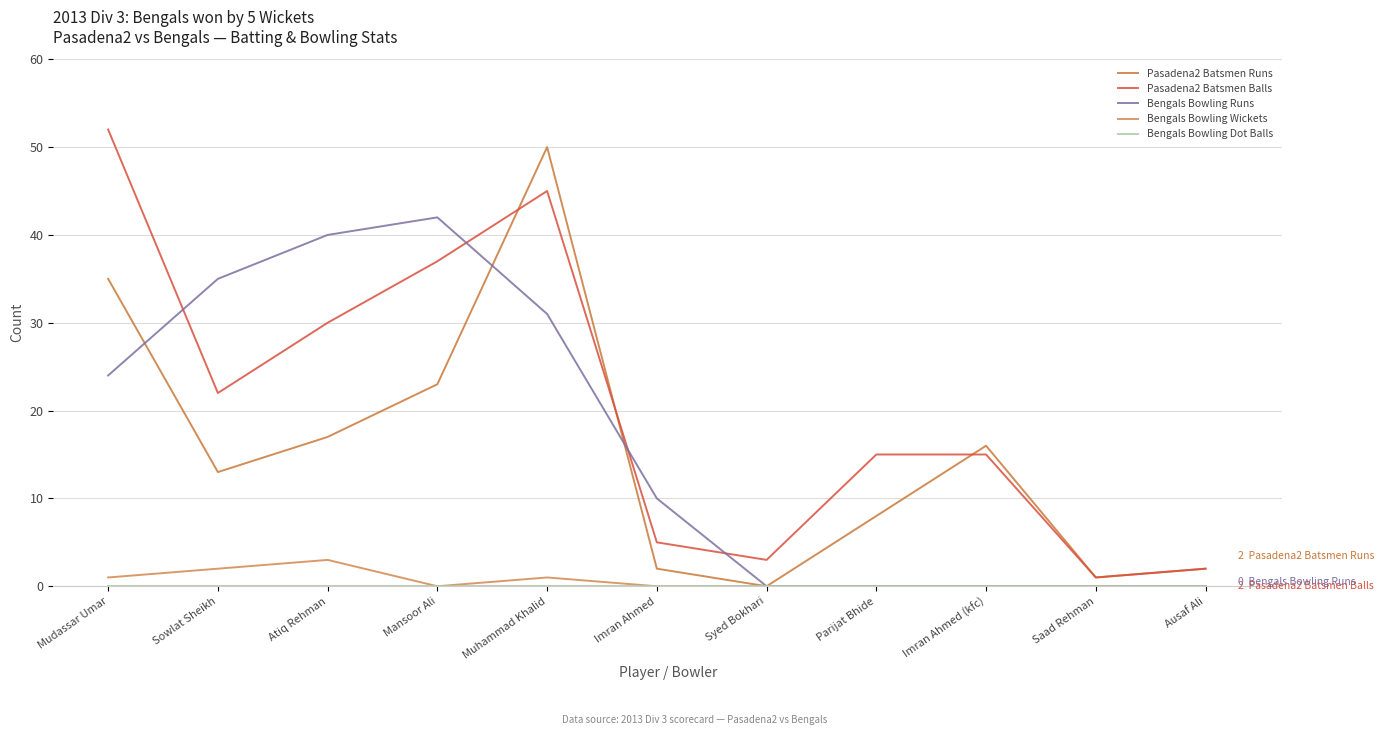

Reading left to right, transcribe all the data shown in this chart.

Pasadena2 Batsmen Runs: Mudassar Umar=35	Sowlat Sheikh=13	Atiq Rehman=17	Mansoor Ali=23	Muhammad Khalid=50	Imran Ahmed=2	Syed Bokhari=0	Parijat Bhide=8	Imran Ahmed (kfc)=16	Saad Rehman=1	Ausaf Ali=2
Pasadena2 Batsmen Balls: Mudassar Umar=52	Sowlat Sheikh=22	Atiq Rehman=30	Mansoor Ali=37	Muhammad Khalid=45	Imran Ahmed=5	Syed Bokhari=3	Parijat Bhide=15	Imran Ahmed (kfc)=15	Saad Rehman=1	Ausaf Ali=2
Bengals Bowling Runs: Mudassar Umar=24	Sowlat Sheikh=35	Atiq Rehman=40	Mansoor Ali=42	Muhammad Khalid=31	Imran Ahmed=10	Syed Bokhari=0	Parijat Bhide=0	Imran Ahmed (kfc)=0	Saad Rehman=0	Ausaf Ali=0
Bengals Bowling Wickets: Mudassar Umar=1	Sowlat Sheikh=2	Atiq Rehman=3	Mansoor Ali=0	Muhammad Khalid=1	Imran Ahmed=0	Syed Bokhari=0	Parijat Bhide=0	Imran Ahmed (kfc)=0	Saad Rehman=0	Ausaf Ali=0
Bengals Bowling Dot Balls: Mudassar Umar=0	Sowlat Sheikh=0	Atiq Rehman=0	Mansoor Ali=0	Muhammad Khalid=0	Imran Ahmed=0	Syed Bokhari=0	Parijat Bhide=0	Imran Ahmed (kfc)=0	Saad Rehman=0	Ausaf Ali=0